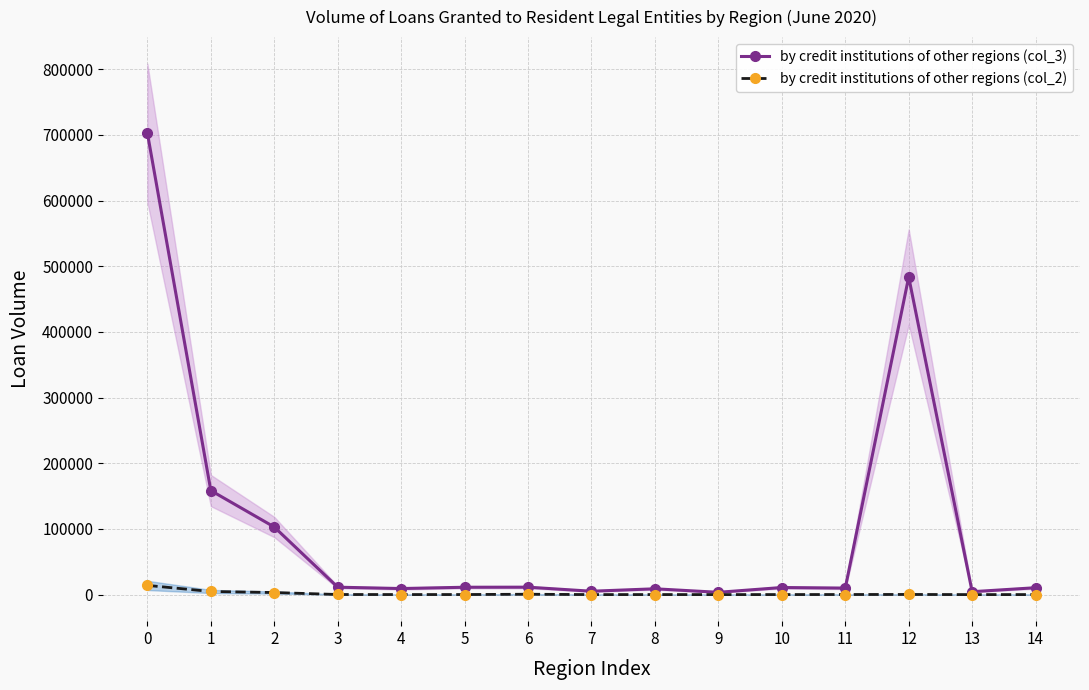

How many interior local peaks does the by credit institutions of other regions (col_3) series have?

4